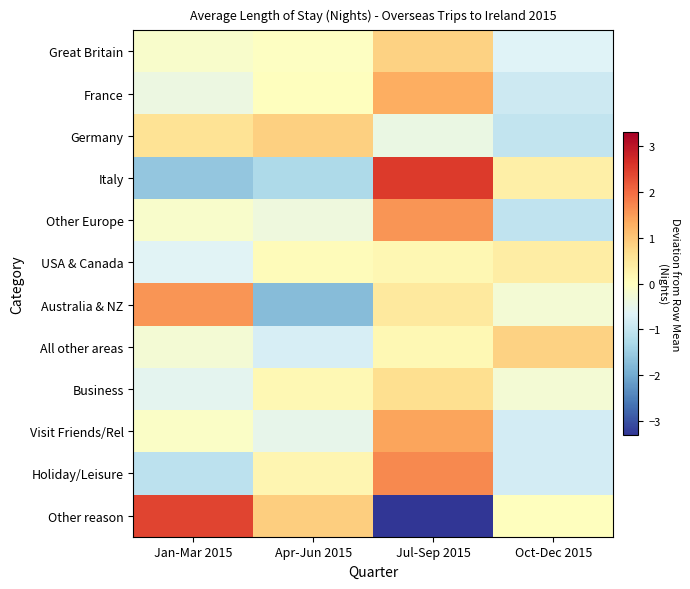

At Jan-Mar 2015, list the series in order from smallest to largest.

Italy, Holiday/Leisure, USA & Canada, Business, France, All other areas, Great Britain, Other Europe, Visit Friends/Rel, Germany, Australia & NZ, Other reason